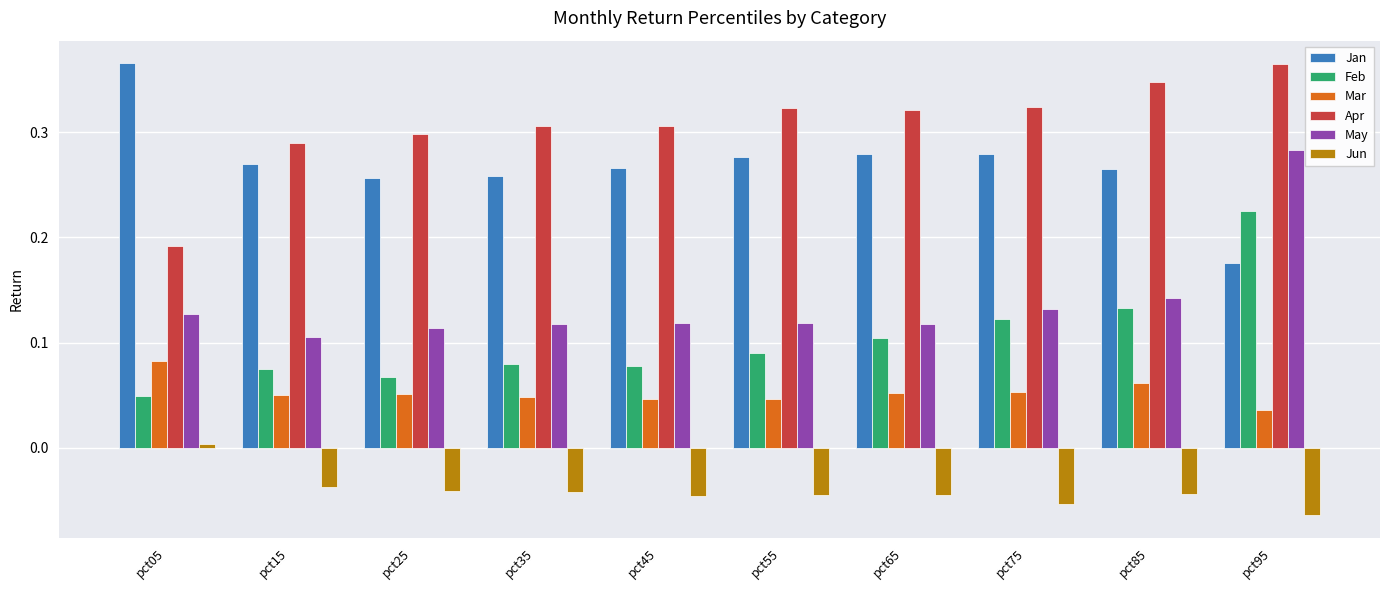

How many categories are shown in the chart?

10